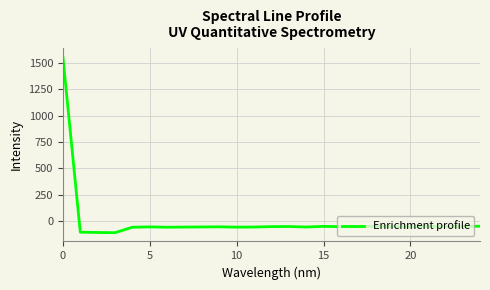

How many values are below -53?

15